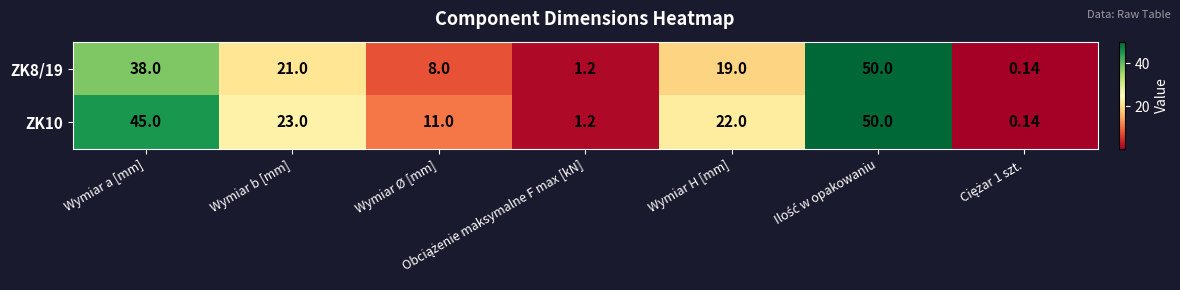

At which label is ZK10 closest to 25?

Wymiar b [mm]